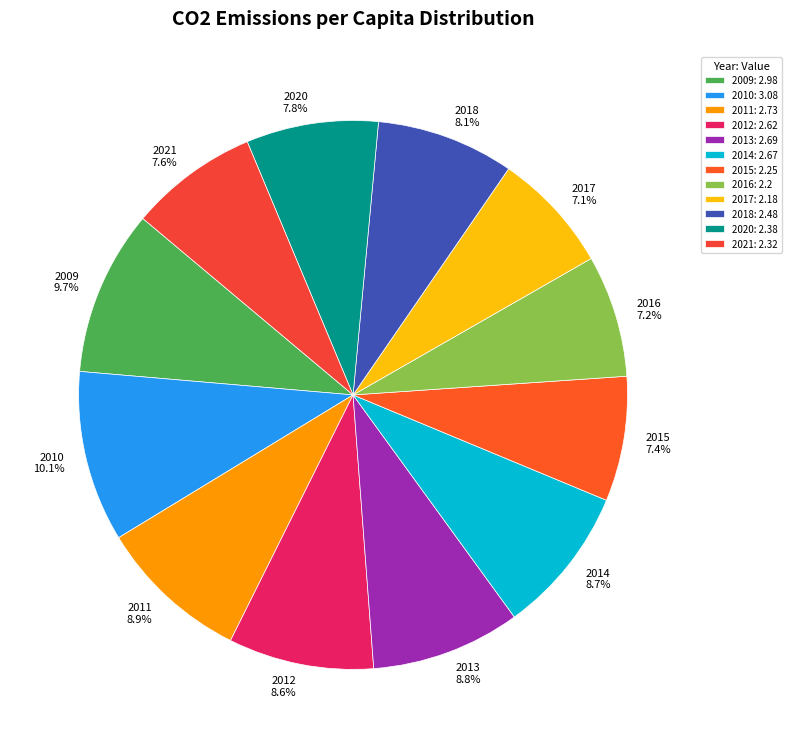

Count the number of slices in the pie.

12